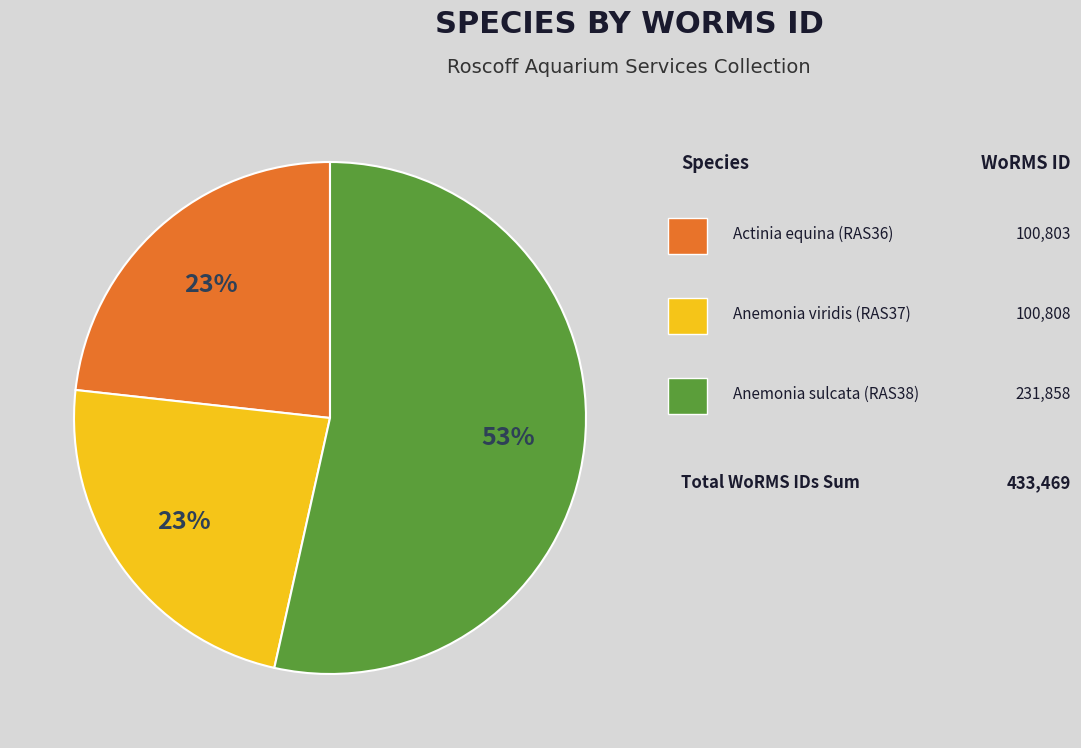

How many segments does this pie chart have?

3